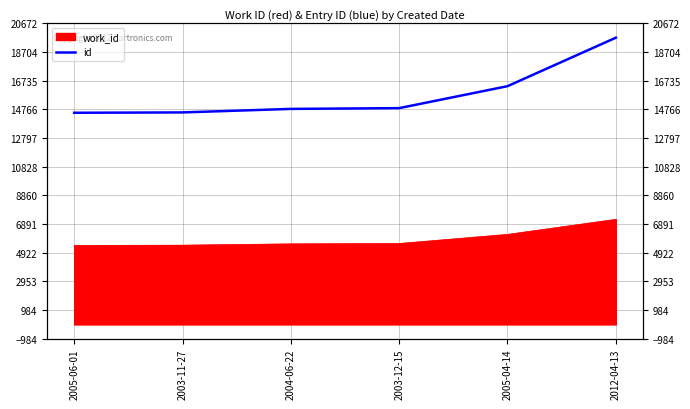

True or false: the data shows 3305 at 2003-12-15.

False